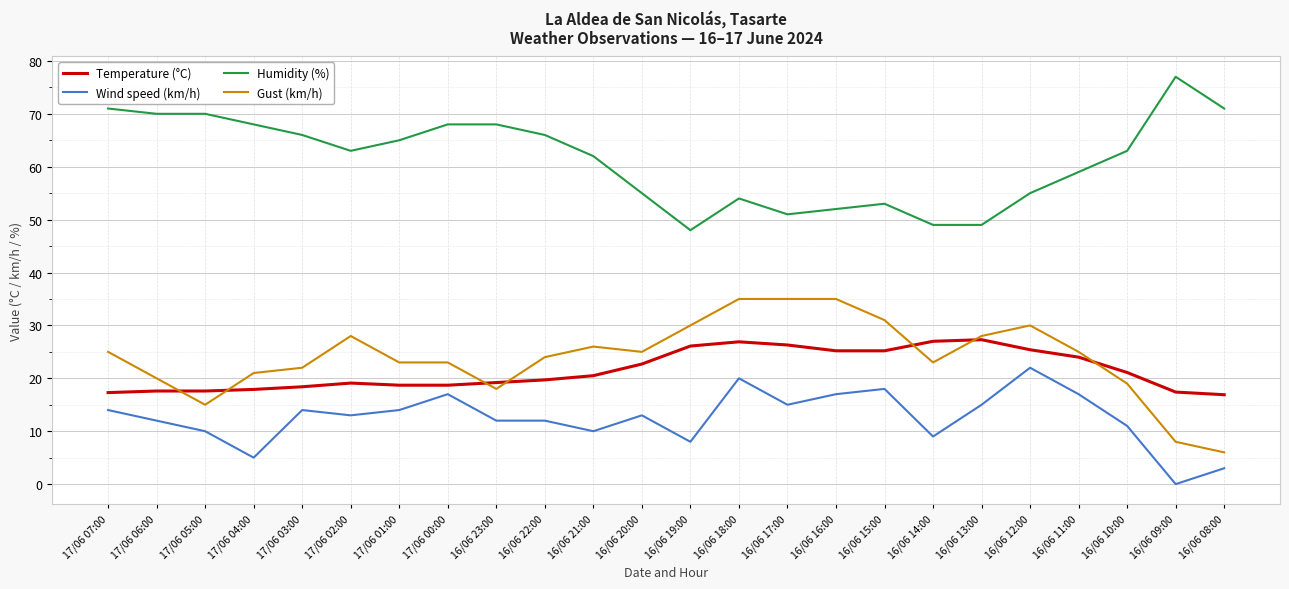

Does the chart display data point markers on the line(s)?

No